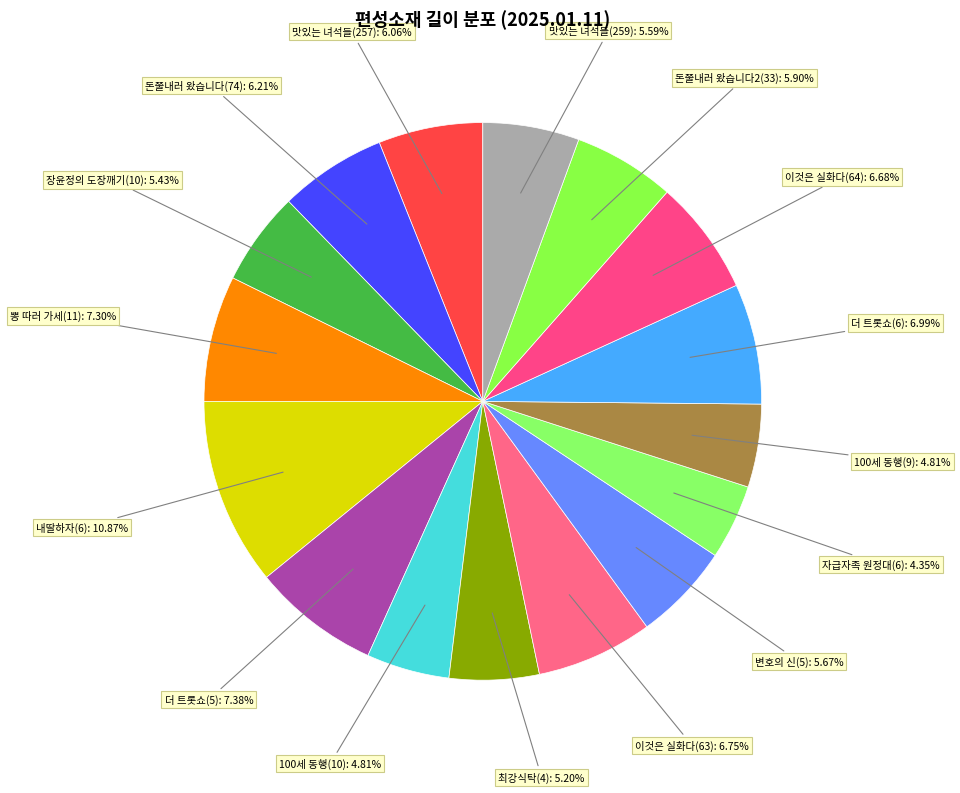

Is 돈쭐내러 왔습니다2(33) the majority of the pie?

No